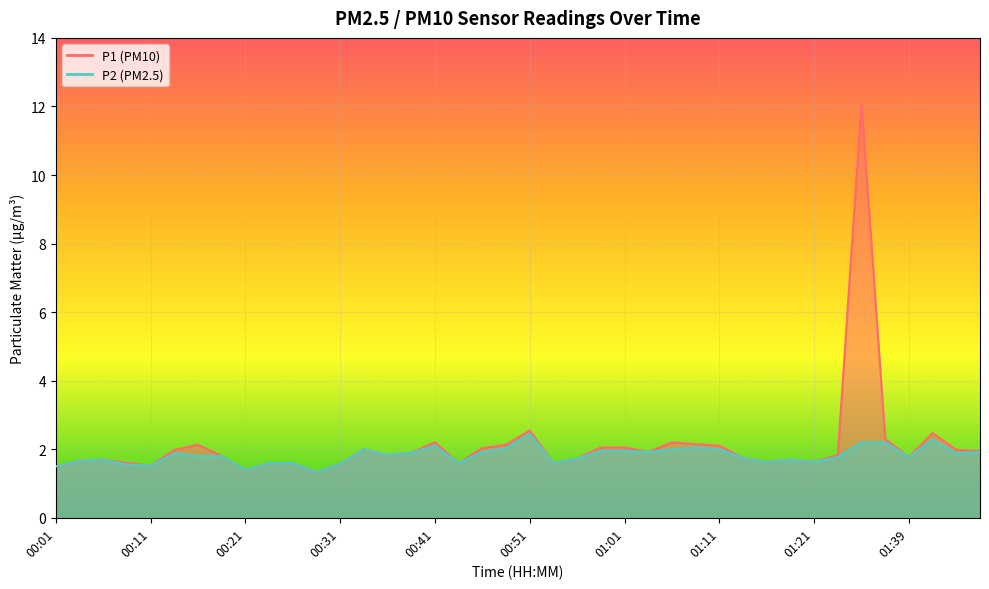

Where is P2 nearest to the value 1?

00:28